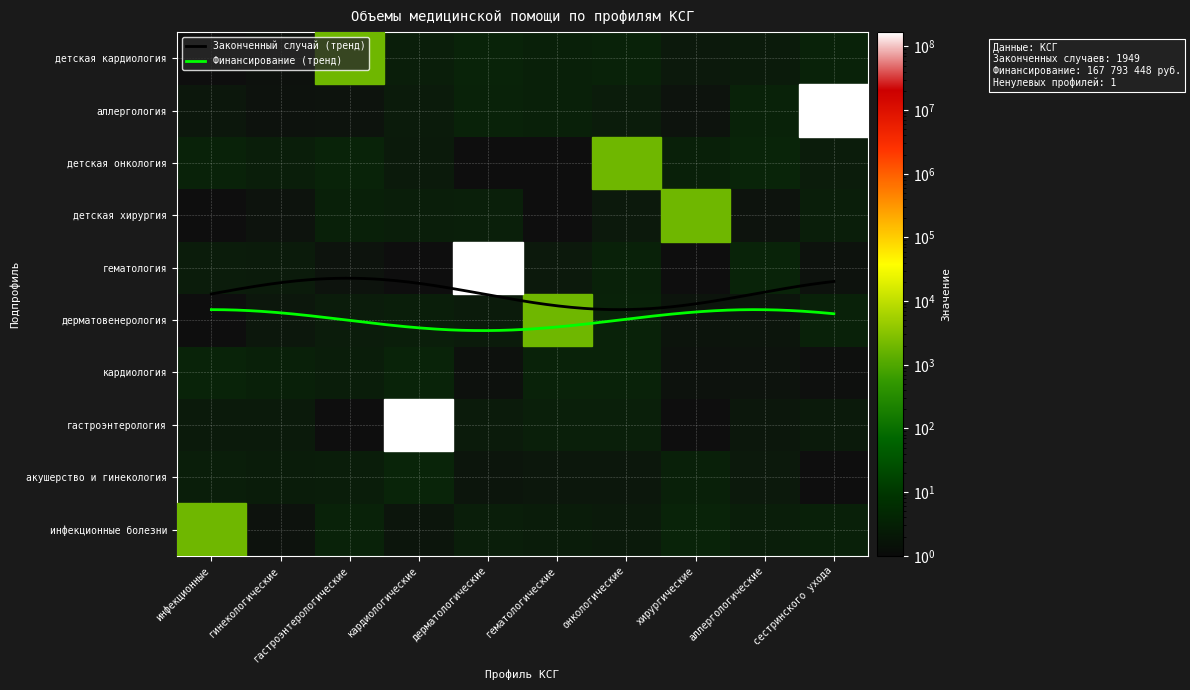

Reading right to left, transcribe all the data shown in this chart.

инфекционные болезни: сестринского ухода=0	аллергологические=0	хирургические=0	онкологические=0	гематологические=0	дерматологические=0	кардиологические=0	гастроэнтерологические=0	гинекологические=0	инфекционные=1949
акушерство и гинекология: сестринского ухода=0	аллергологические=0	хирургические=0	онкологические=0	гематологические=0	дерматологические=0	кардиологические=0	гастроэнтерологические=0	гинекологические=0	инфекционные=0
гастроэнтерология: сестринского ухода=0	аллергологические=0	хирургические=0	онкологические=0	гематологические=0	дерматологические=0	кардиологические=167793448	гастроэнтерологические=0	гинекологические=0	инфекционные=0
кардиология: сестринского ухода=0	аллергологические=0	хирургические=0	онкологические=0	гематологические=0	дерматологические=0	кардиологические=0	гастроэнтерологические=0	гинекологические=0	инфекционные=0
дерматовенерология: сестринского ухода=0	аллергологические=0	хирургические=0	онкологические=0	гематологические=1949	дерматологические=0	кардиологические=0	гастроэнтерологические=0	гинекологические=0	инфекционные=0
гематология: сестринского ухода=0	аллергологические=0	хирургические=0	онкологические=0	гематологические=0	дерматологические=167793448	кардиологические=0	гастроэнтерологические=0	гинекологические=0	инфекционные=0
детская хирургия: сестринского ухода=0	аллергологические=0	хирургические=1949	онкологические=0	гематологические=0	дерматологические=0	кардиологические=0	гастроэнтерологические=0	гинекологические=0	инфекционные=0
детская онкология: сестринского ухода=0	аллергологические=0	хирургические=0	онкологические=1949	гематологические=0	дерматологические=0	кардиологические=0	гастроэнтерологические=0	гинекологические=0	инфекционные=0
аллергология: сестринского ухода=167793448	аллергологические=0	хирургические=0	онкологические=0	гематологические=0	дерматологические=0	кардиологические=0	гастроэнтерологические=0	гинекологические=0	инфекционные=0
детская кардиология: сестринского ухода=0	аллергологические=0	хирургические=0	онкологические=0	гематологические=0	дерматологические=0	кардиологические=0	гастроэнтерологические=1949	гинекологические=0	инфекционные=0